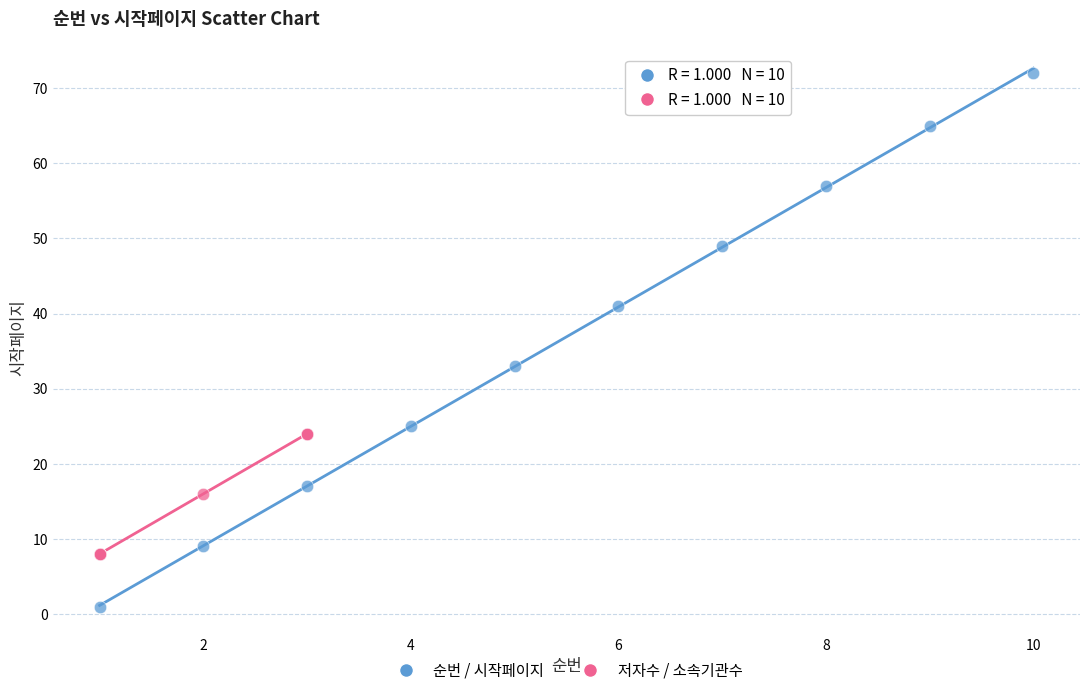

Which series contains the highest Y value?

순번 / 시작페이지